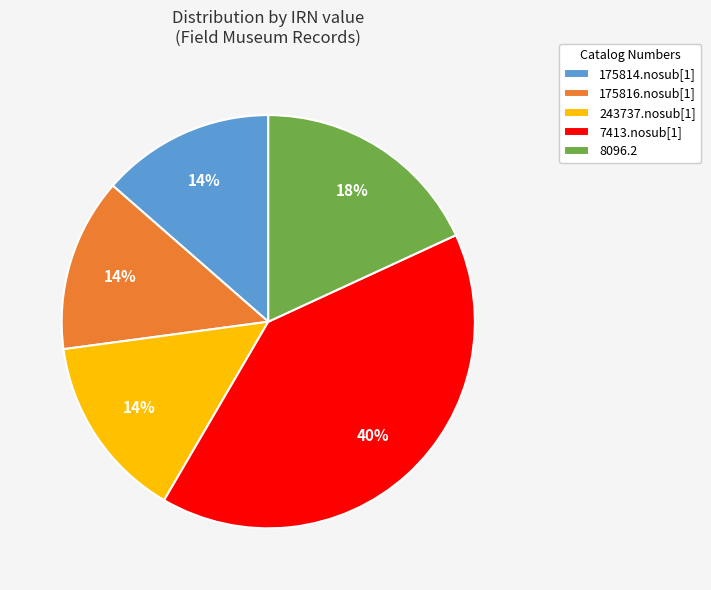

What percentage is the 175814.nosub[1] slice, to the nearest percent?

14%